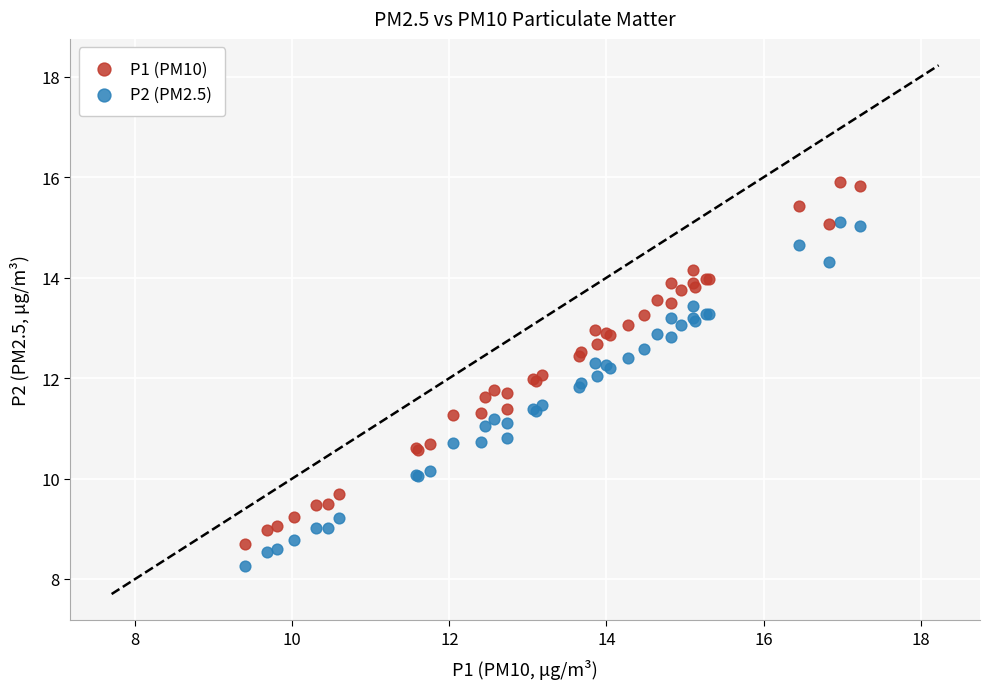

Which series reaches the maximum Y coordinate?

P1 (PM10)